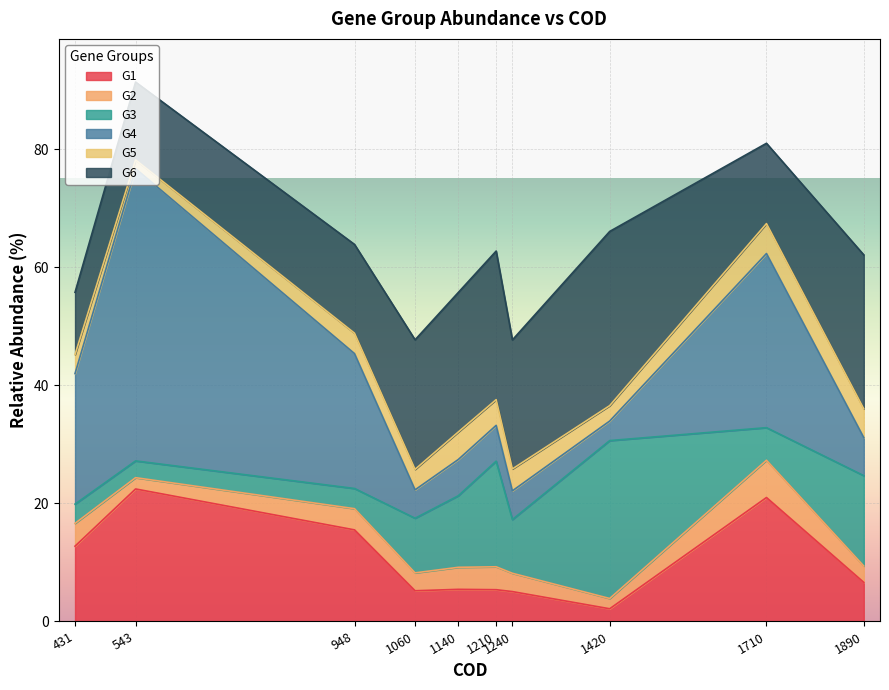

How many data points in G1 are above 6?

5